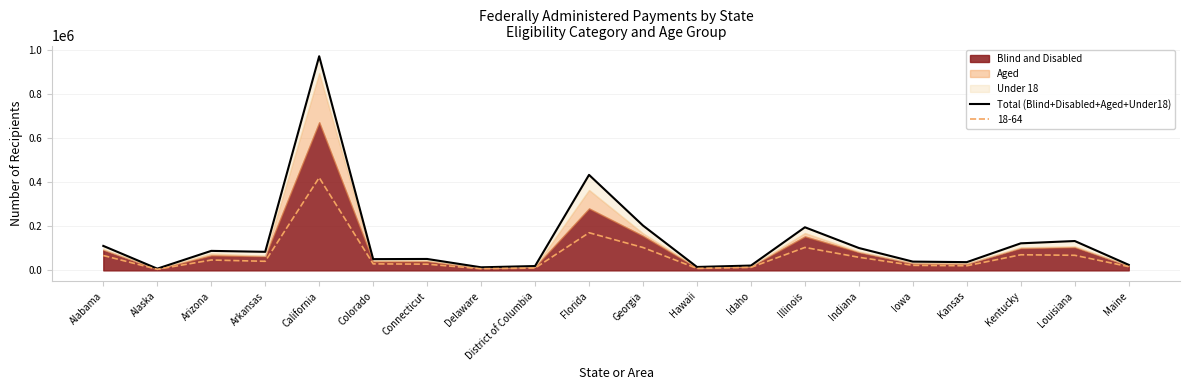

At which label does 18-64 reach its peak?

California